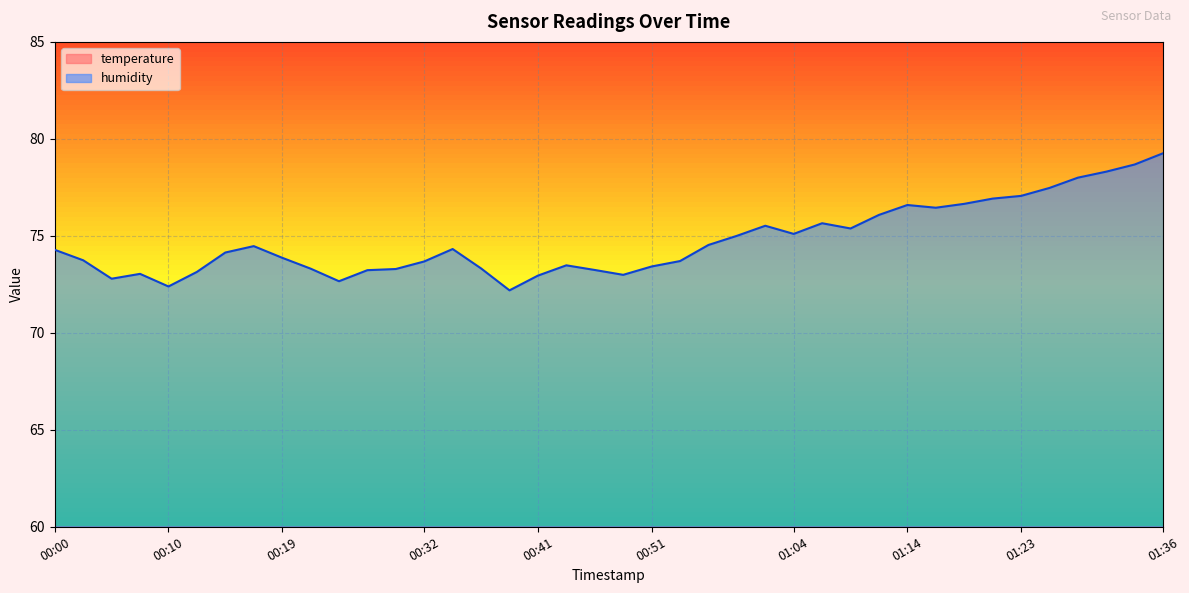

True or false: humidity has a value of 107.0 at 01:18.

False